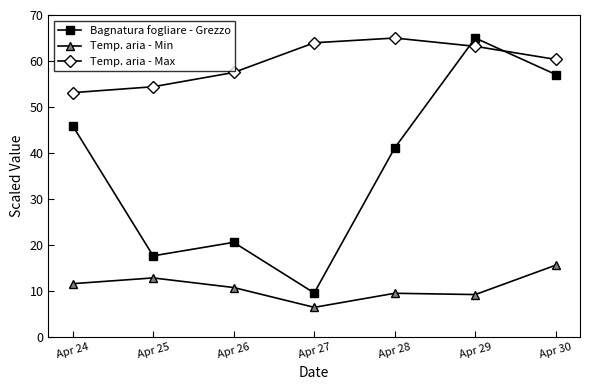

What is the value of the Temp. aria - Max point at the 3rd from the left?

57.5